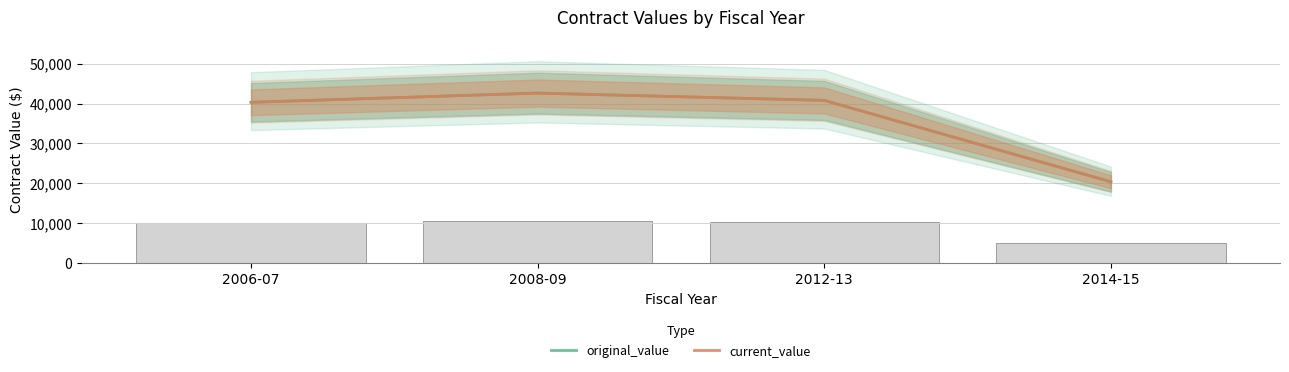

What is the label of the 3rd bar from the right?

2008-09